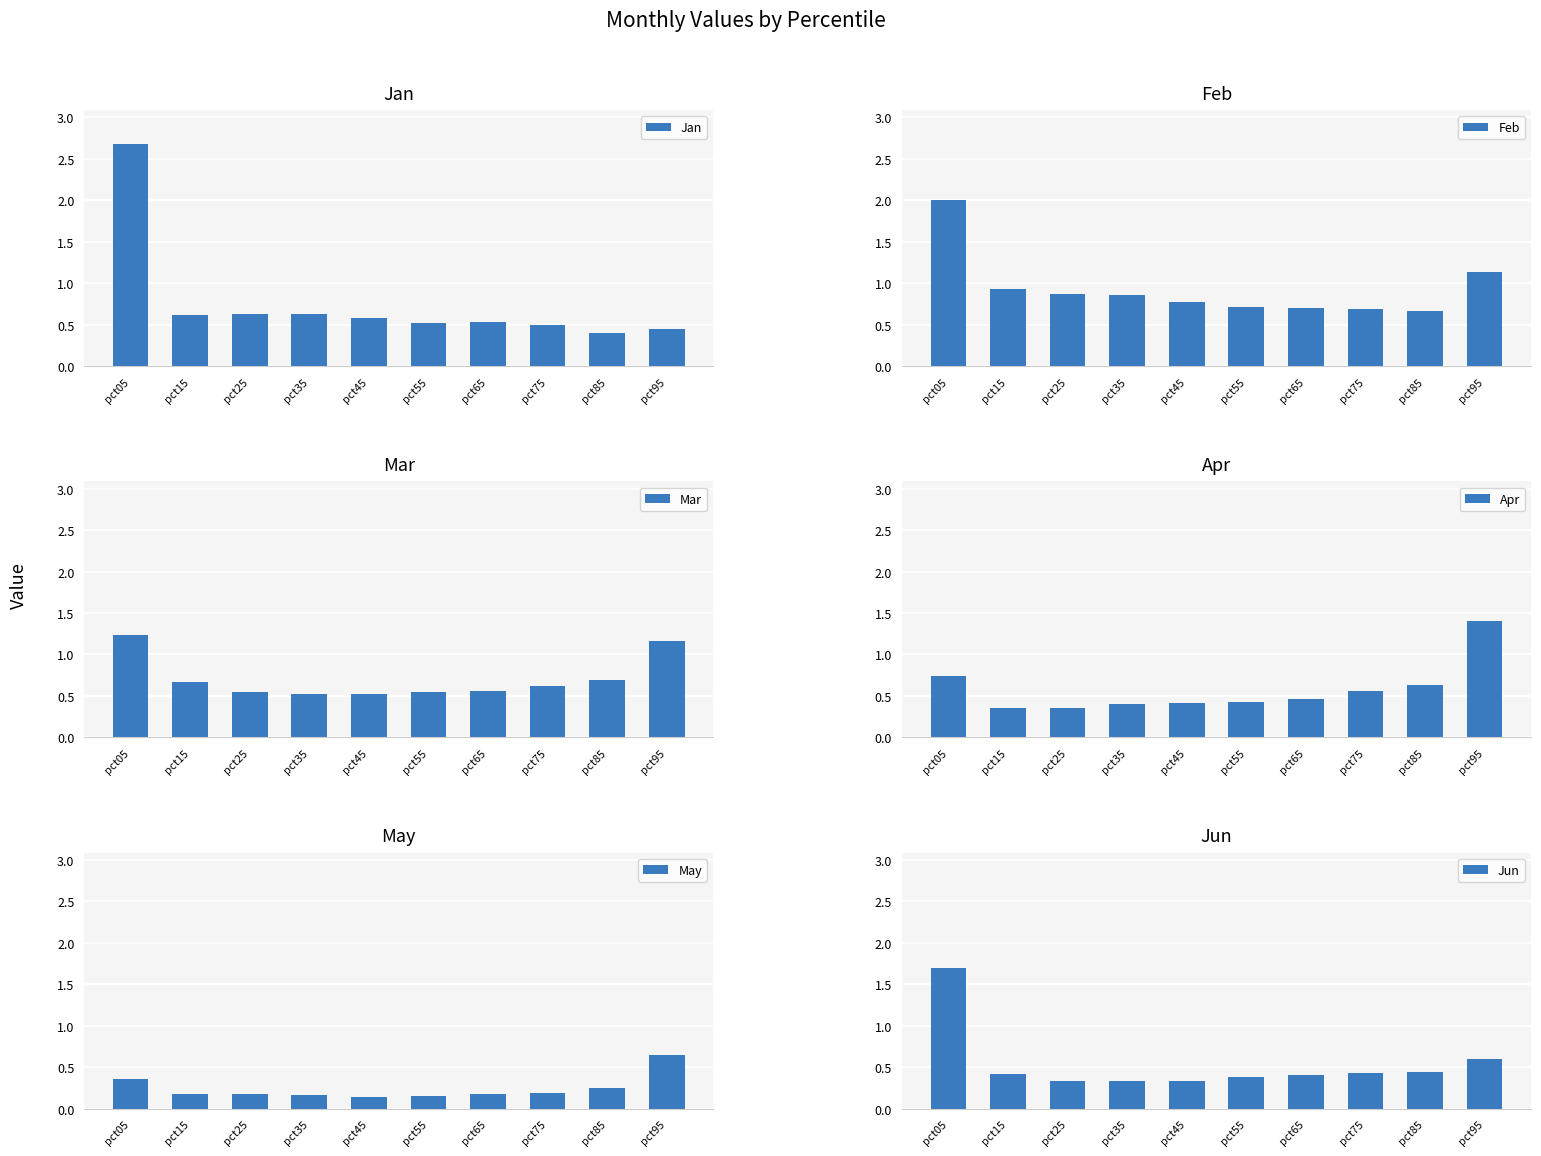

At which category is the sum across all series the highest?

pct05